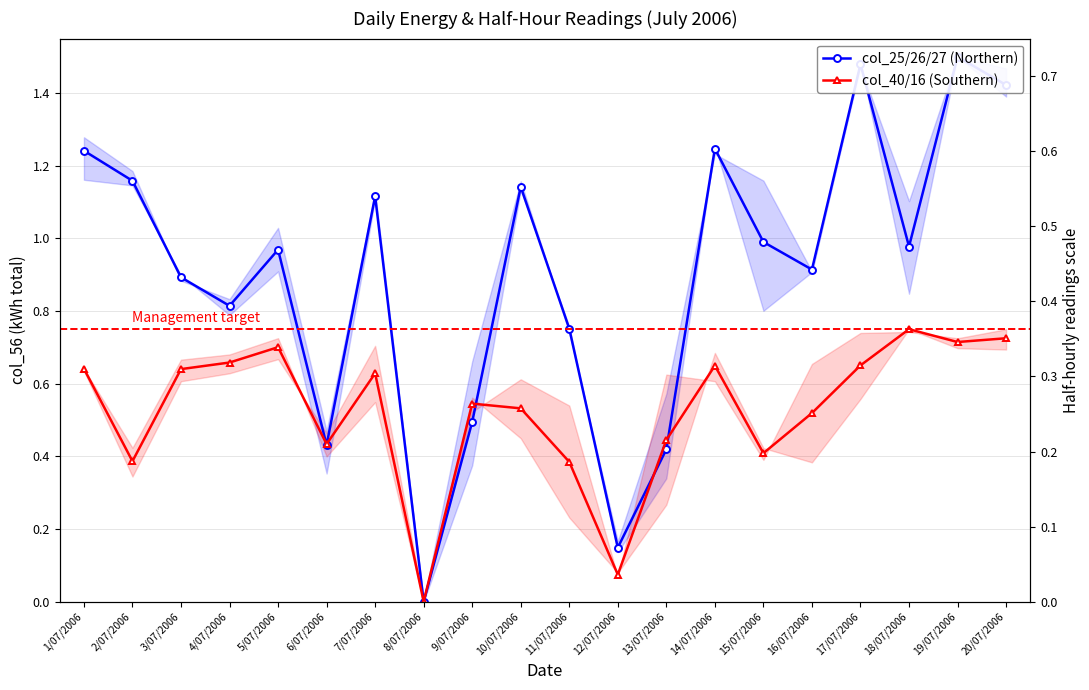

The value of col_40/16 (Southern) at 5/07/2006 is 0.7. True or false?

True